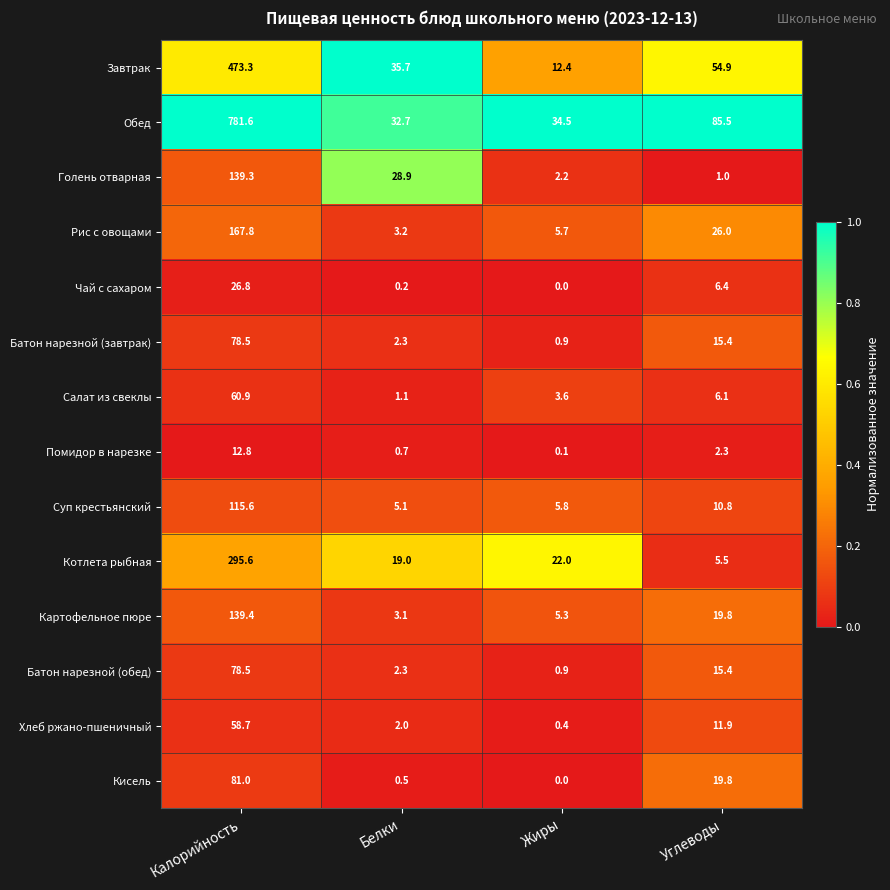

What is the difference between the second highest and second lowest values in the Салат из свеклы series?

2.5